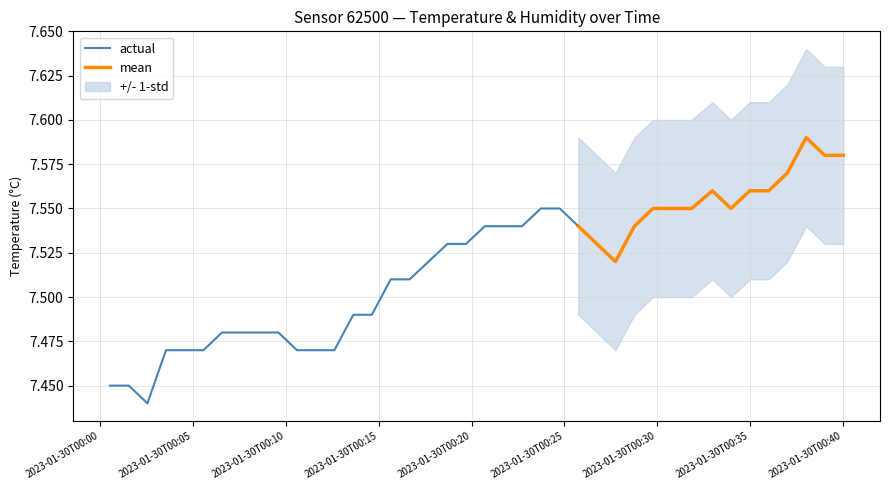

What is the average value?

7.5